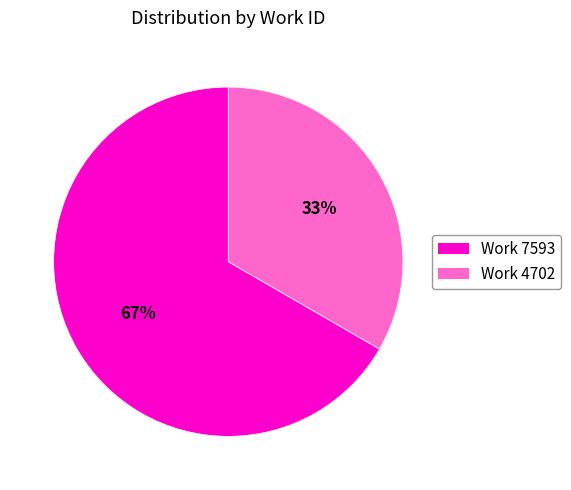

Which slice is the smallest?

Work 4702